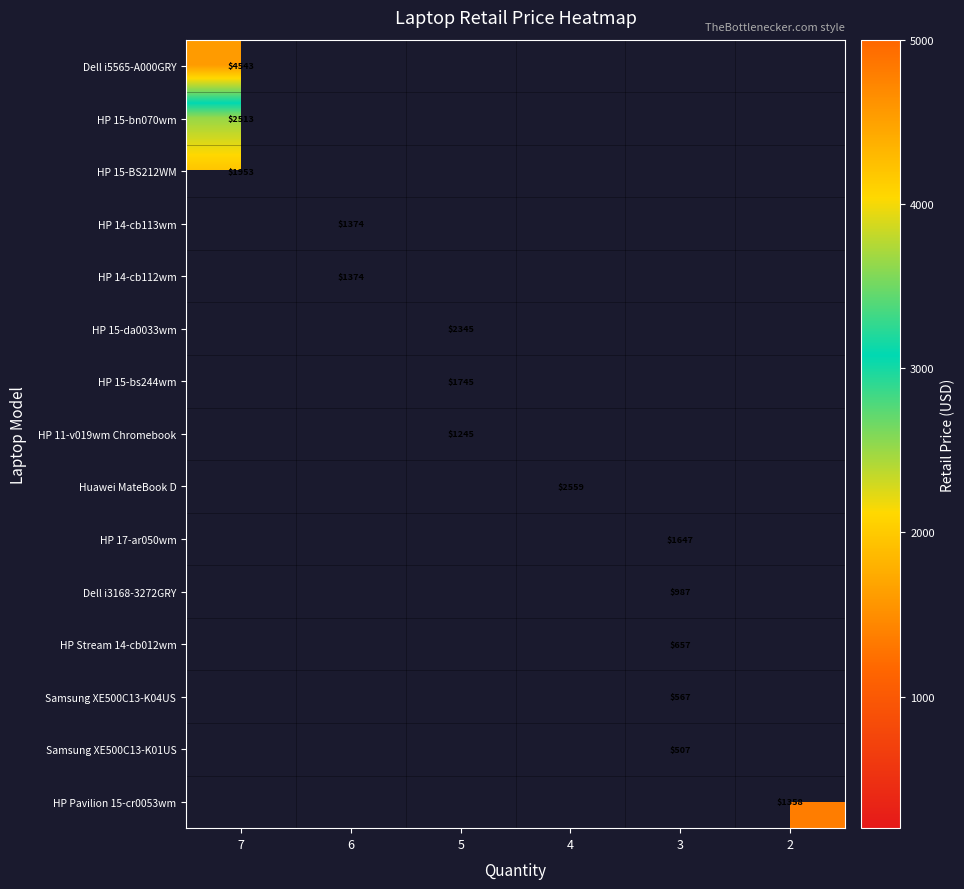

How many positive values does the row_0 series have?

1